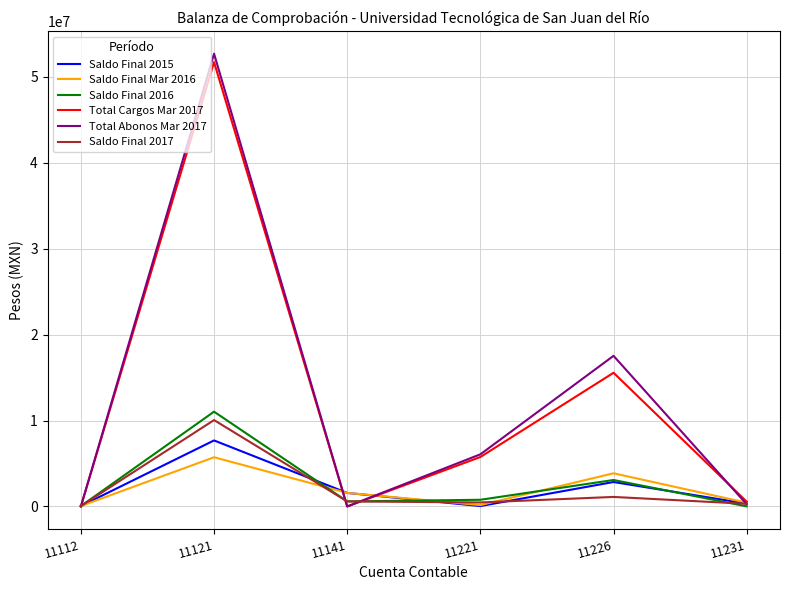

Is the value of Total Cargos Mar 2017 at 11121 greater than the value of Saldo Final 2015 at 11141?

Yes